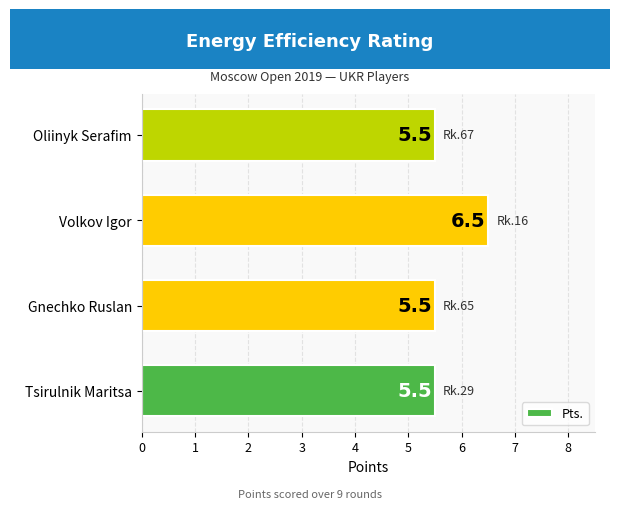

What is the maximum value shown in the chart?

6.5